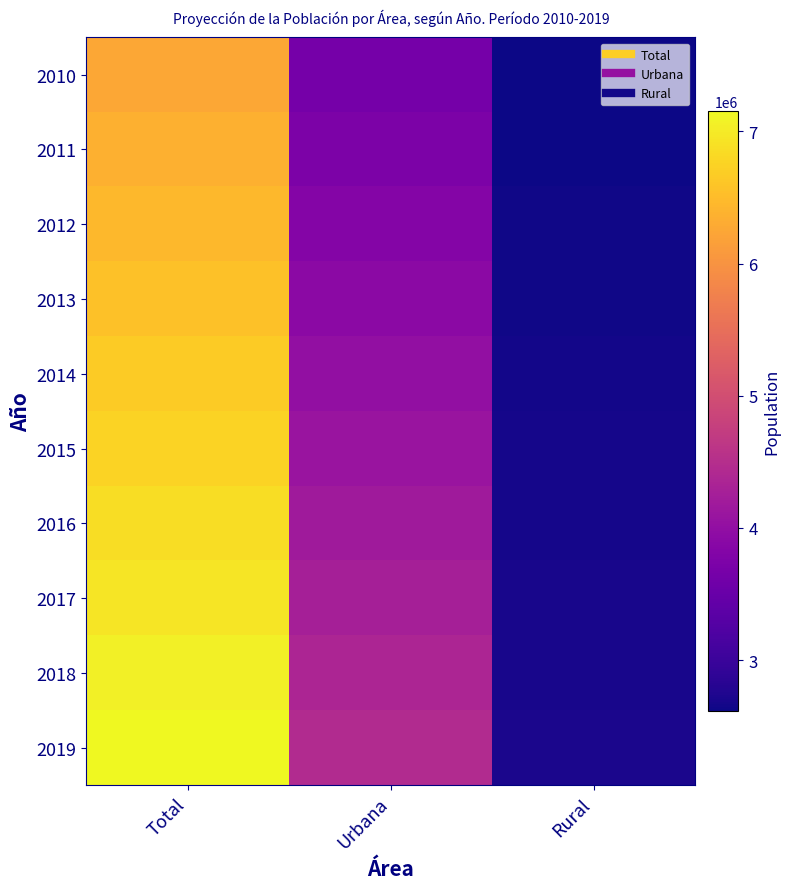

Between Total and Urbana, which is larger?

Total